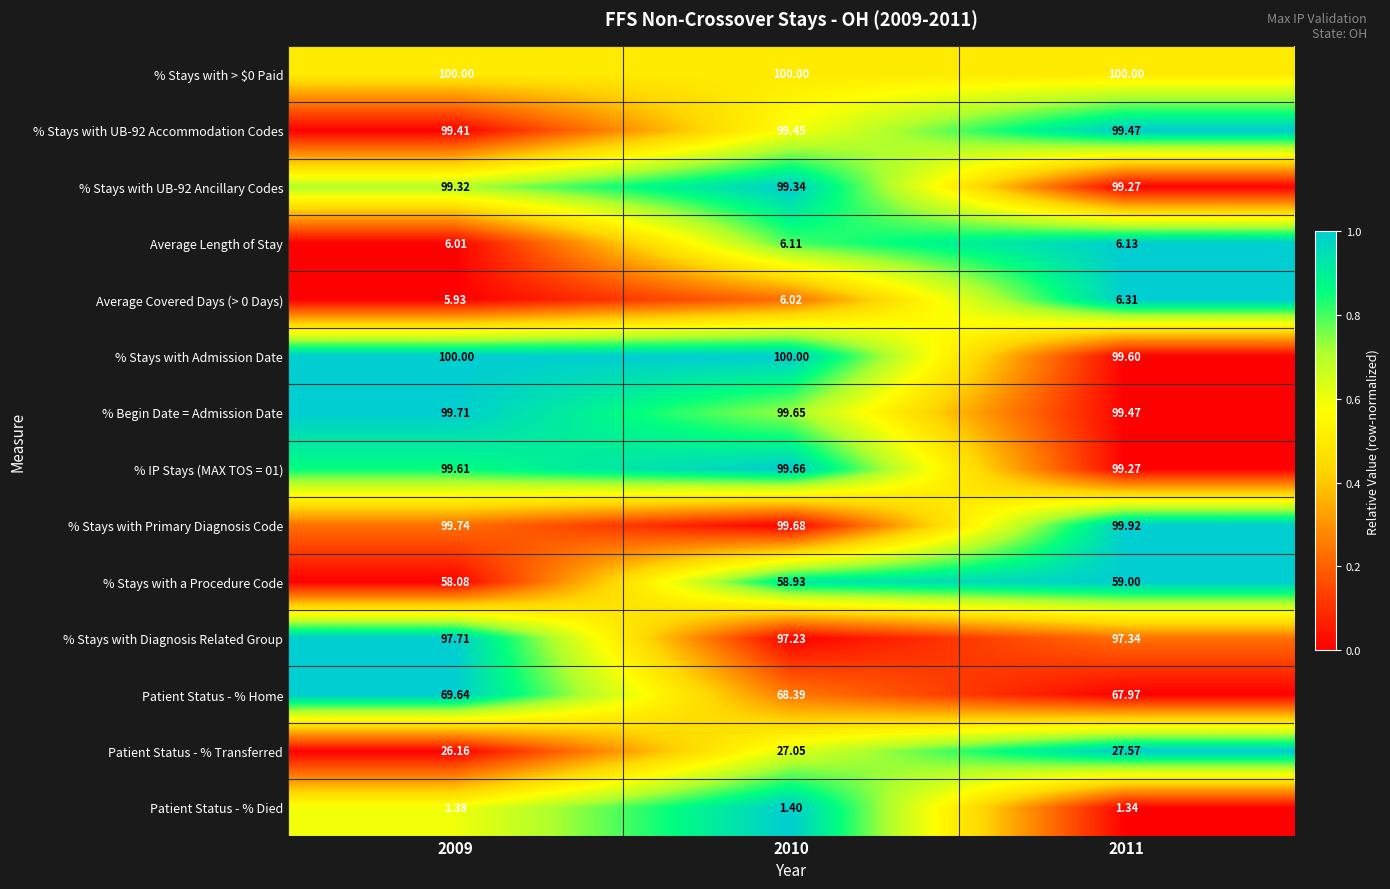

Between 2009 and 2010, which series saw the biggest shift?

Patient Status - % Home